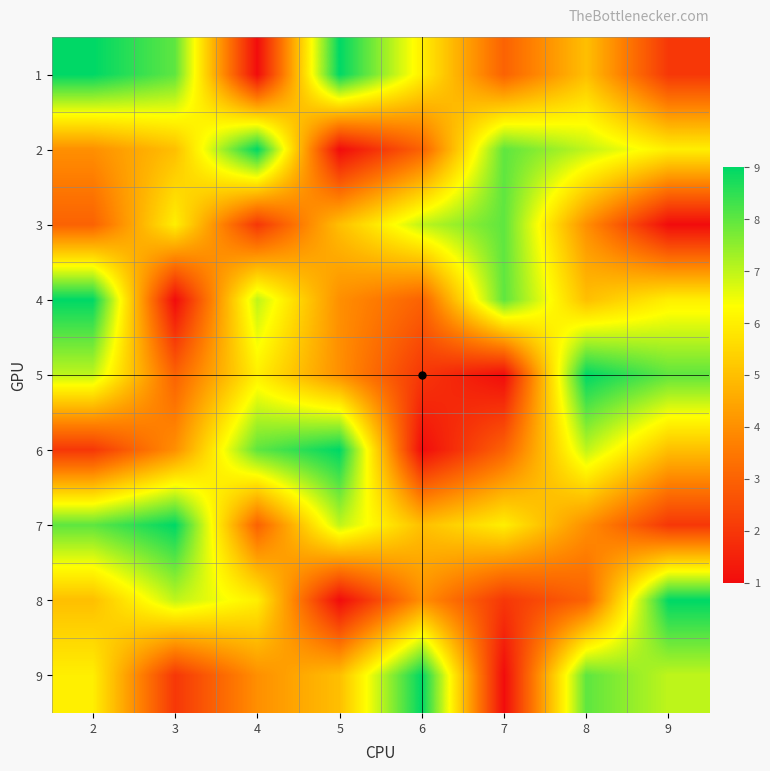

At which category is the sum across all series the highest?

2